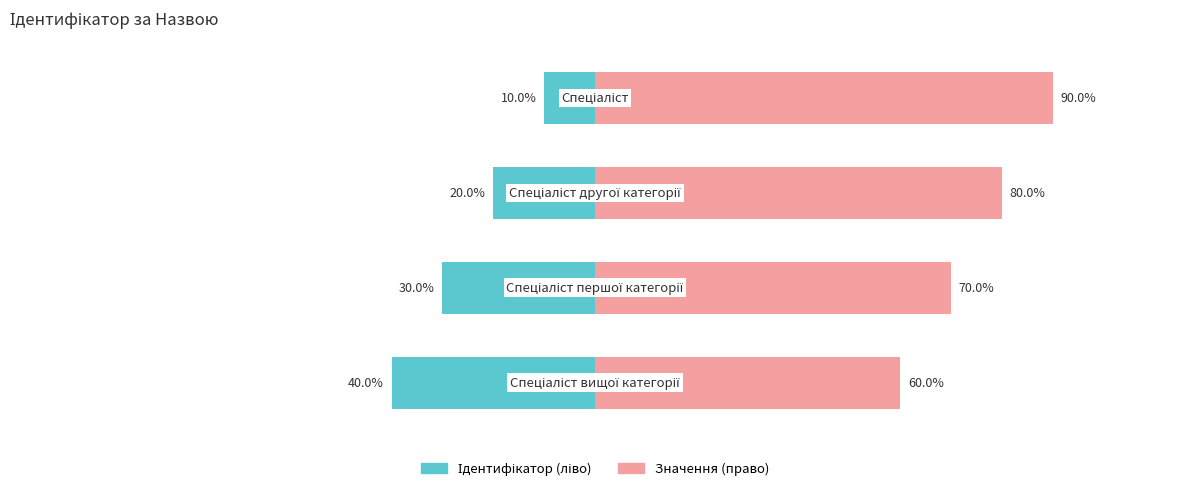

Which series has the largest total across all categories?

Значення (право)